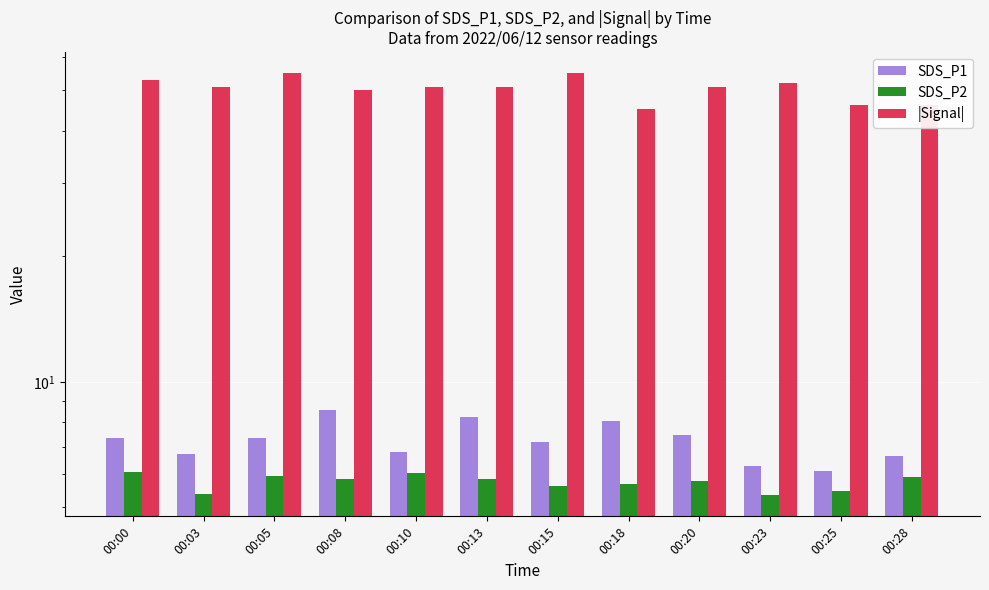

At which label does |Signal| reach its minimum?

00:18